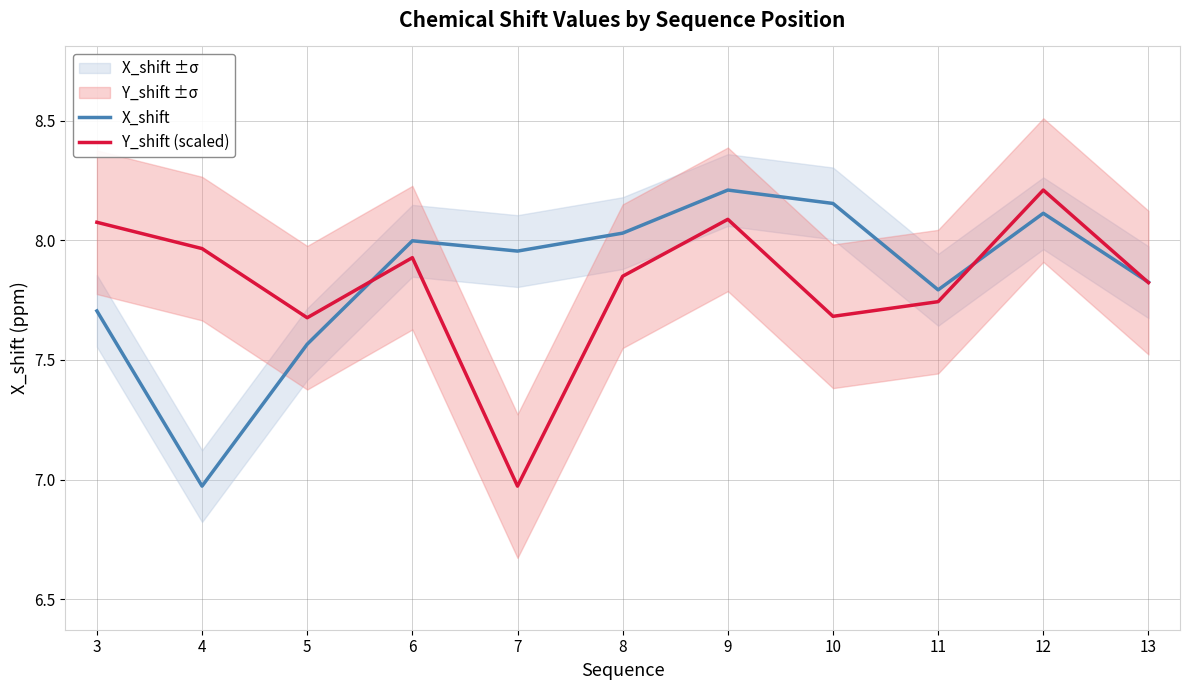

Which series has the largest range (max minus min)?

X_shift